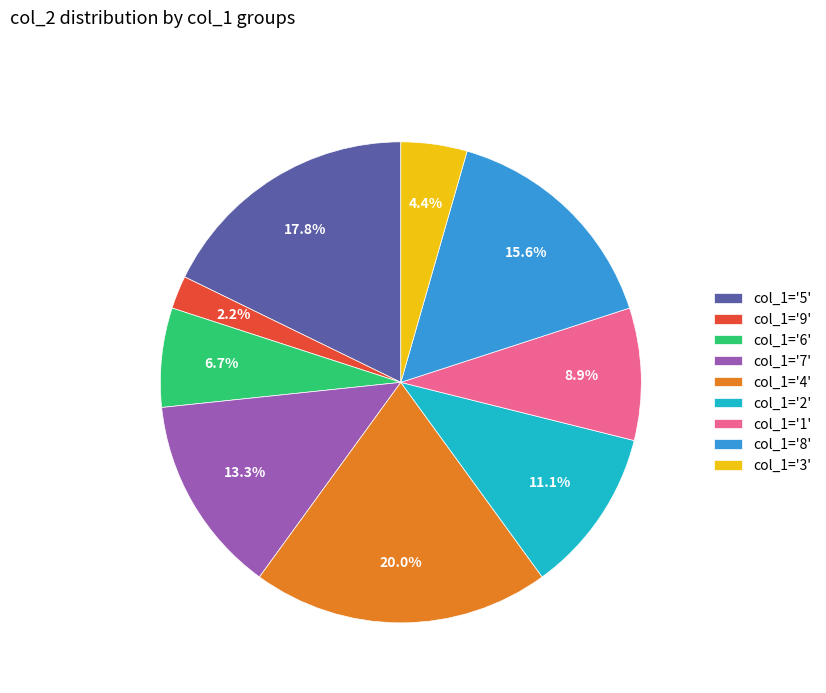

Rank the categories by value from highest to lowest.

col_1='4', col_1='5', col_1='8', col_1='7', col_1='2', col_1='1', col_1='6', col_1='3', col_1='9'